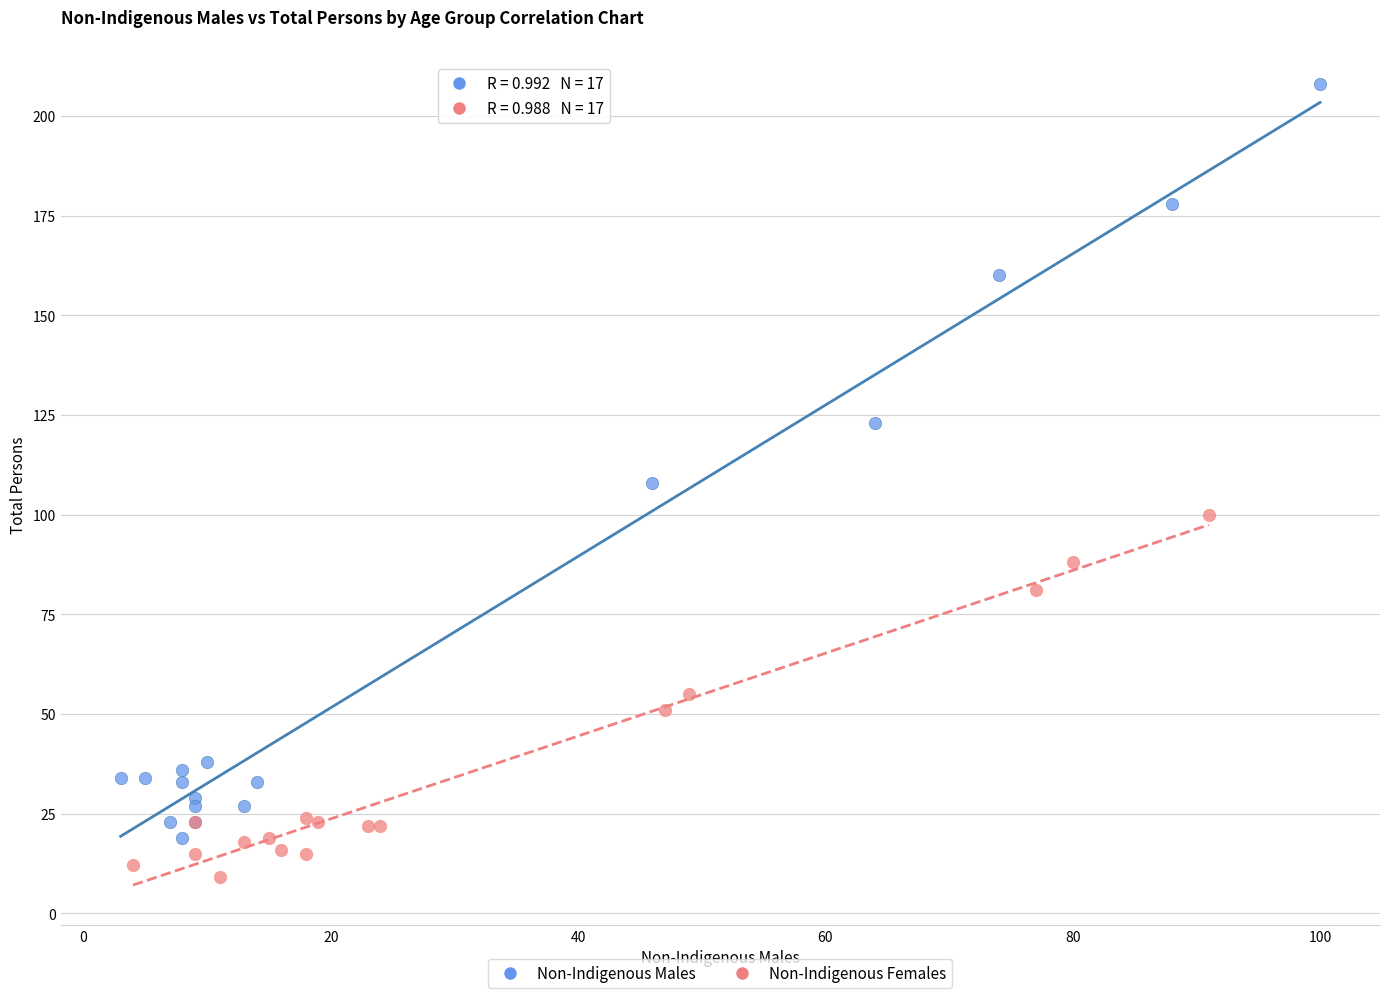

Which series has the largest Y range (max minus min)?

Non-Indigenous Males